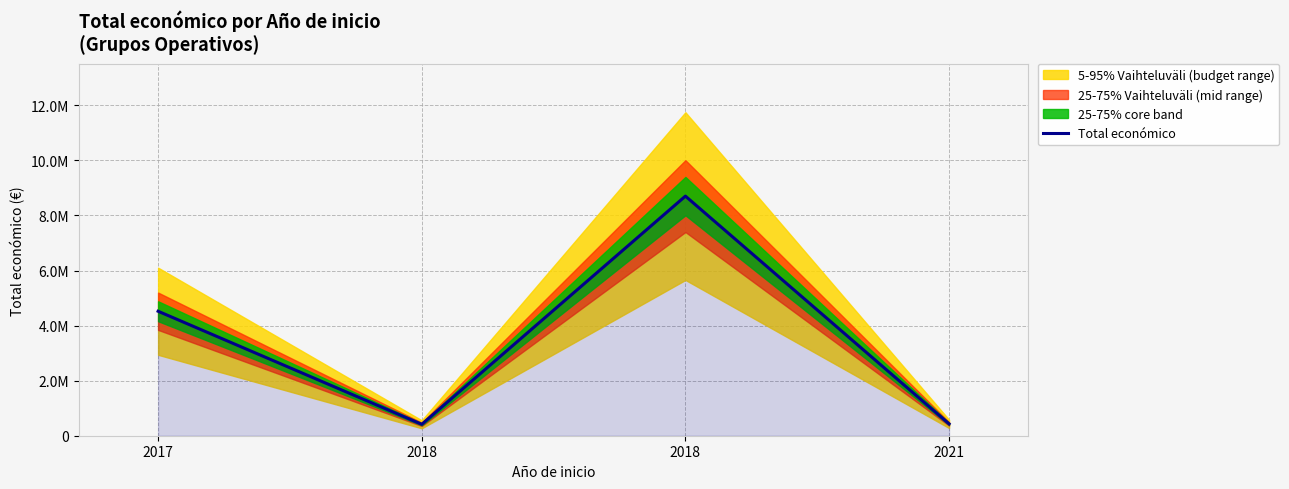

What is the greatest value displayed?

8701686